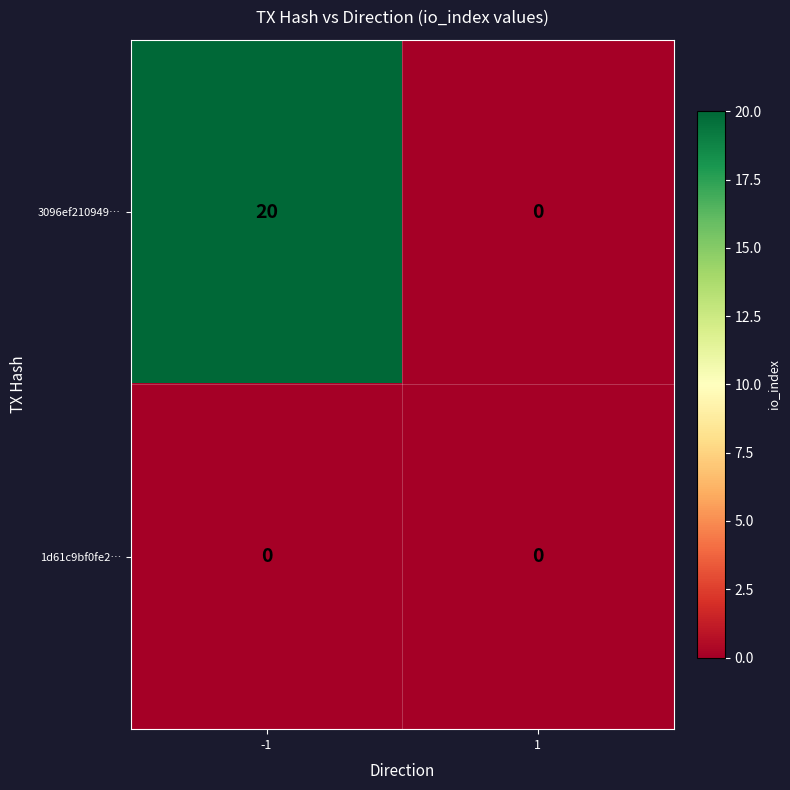

Which series has the largest total across all categories?

3096ef210949…